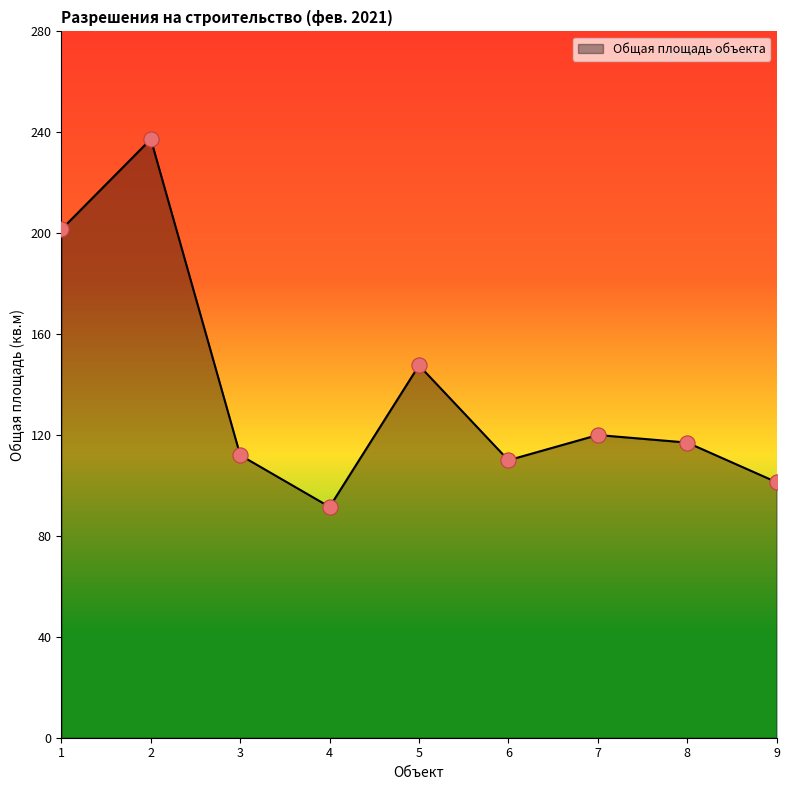

What is the change in value from 1 to 5?

-53.9